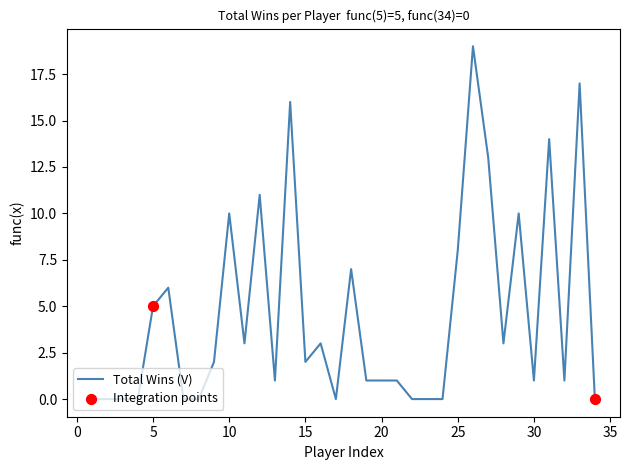

What is the greatest value displayed?

19